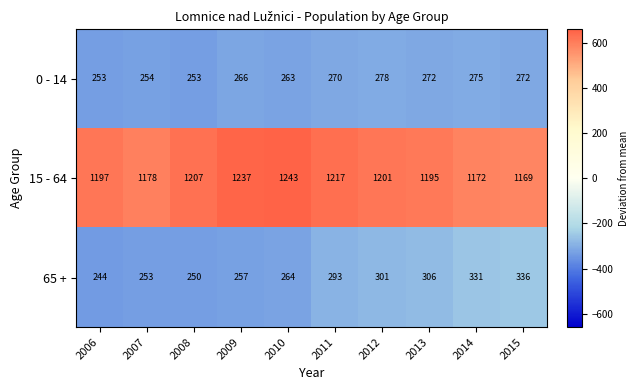

What is the difference between the maximum and minimum values in the 15 - 64 series?

74